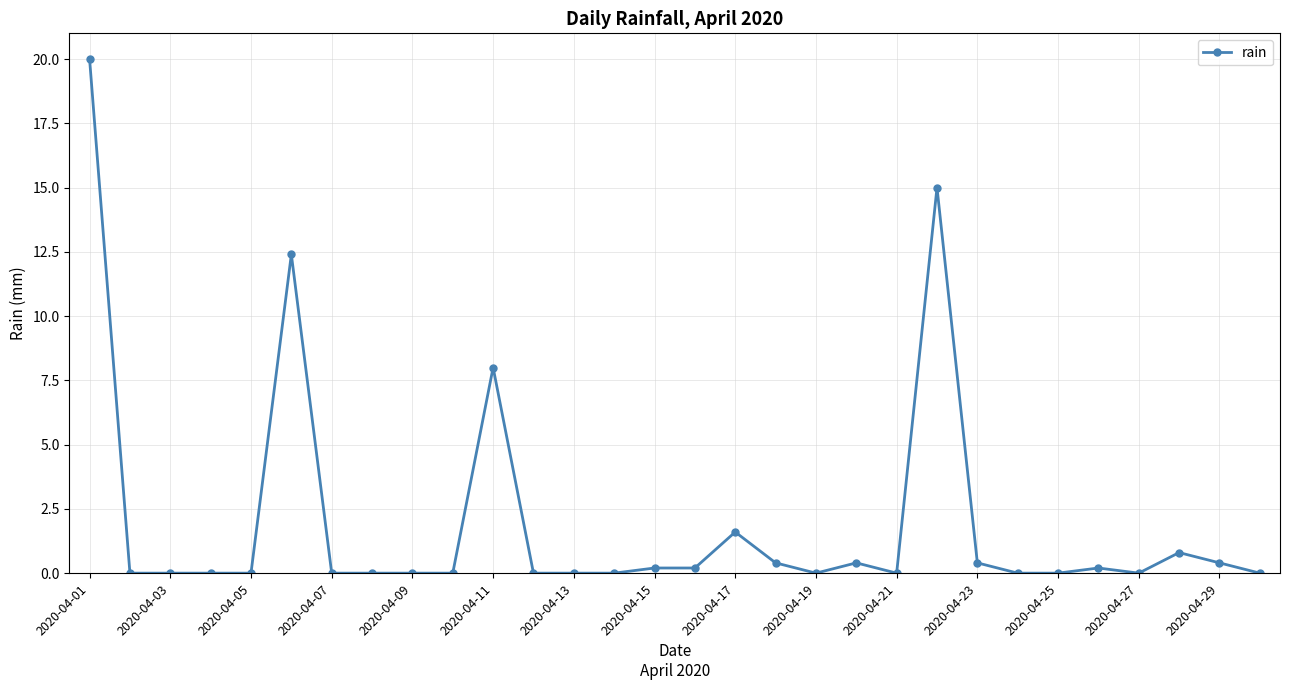

True or false: the data has more than 0 interior local peaks.

True